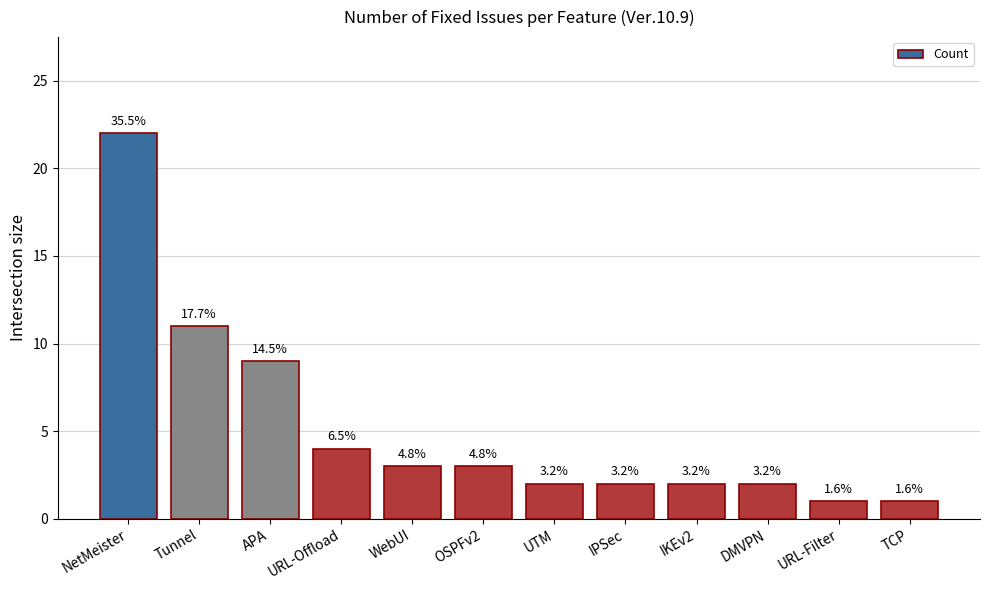

What is the smallest value displayed?

1